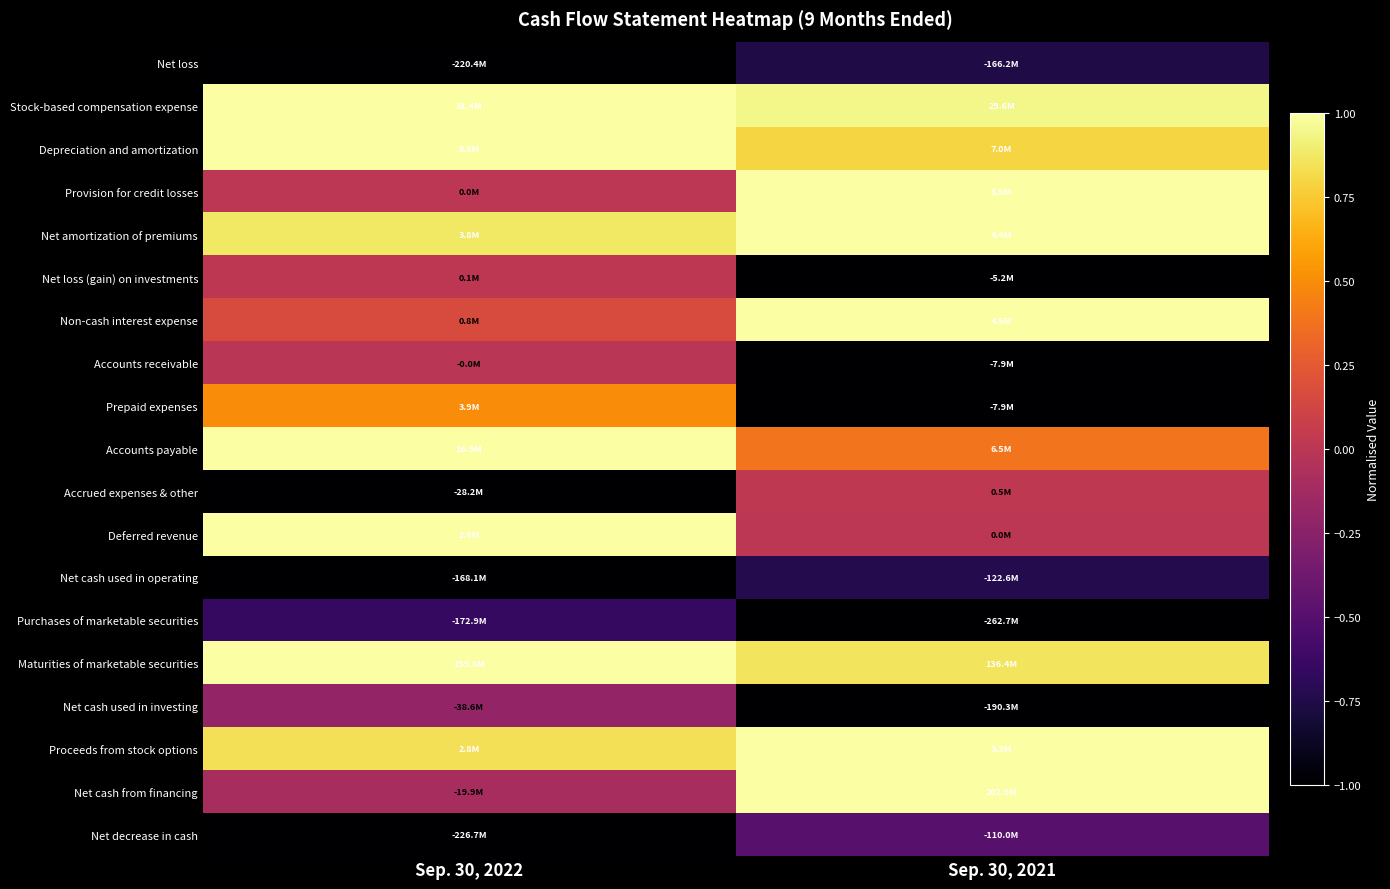

At which category is the sum across all series the highest?

Sep. 30, 2022